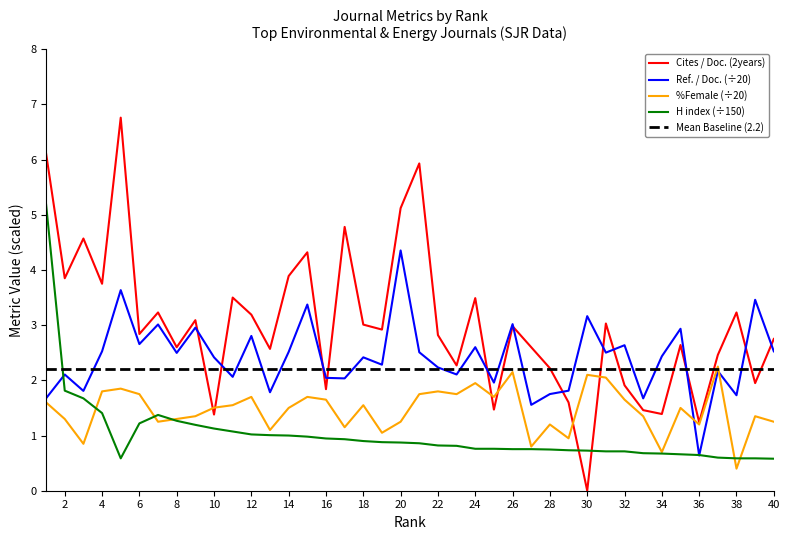

What is the maximum value shown in the chart?

6.8